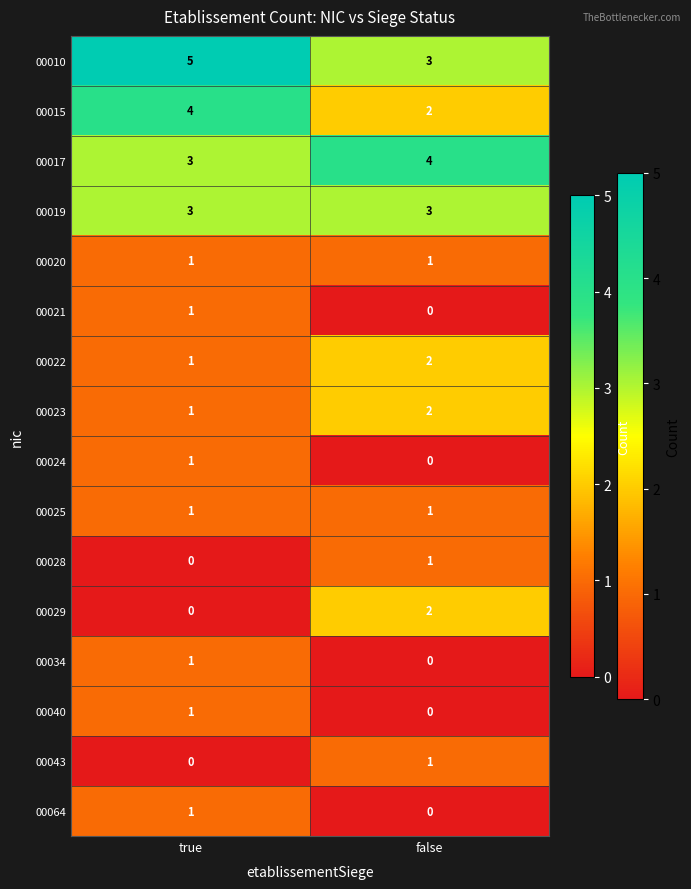

Where is 00022 nearest to the value 1?

true